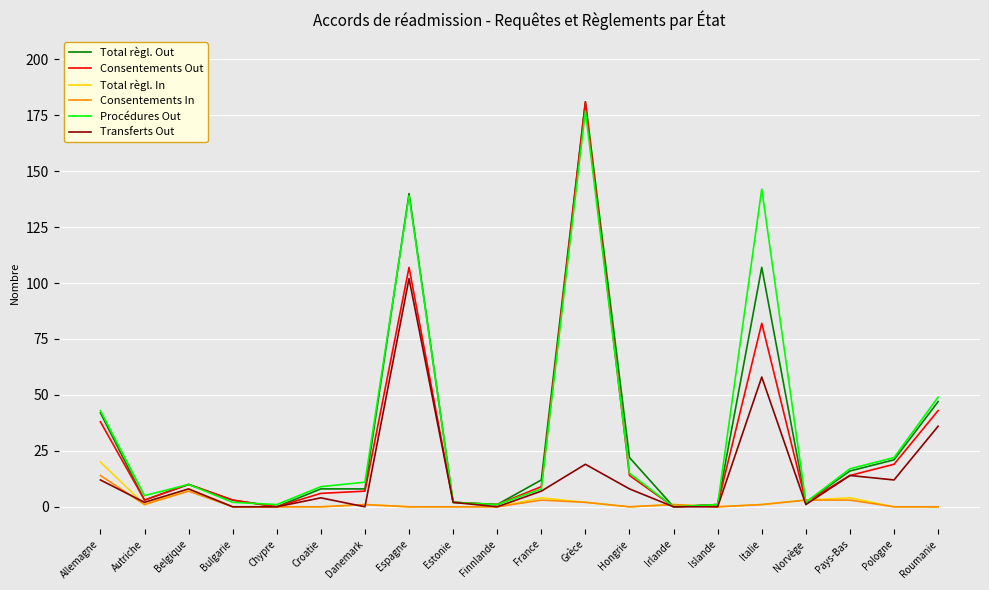

True or false: Total règl. Out has a value of 107 at Italie.

True